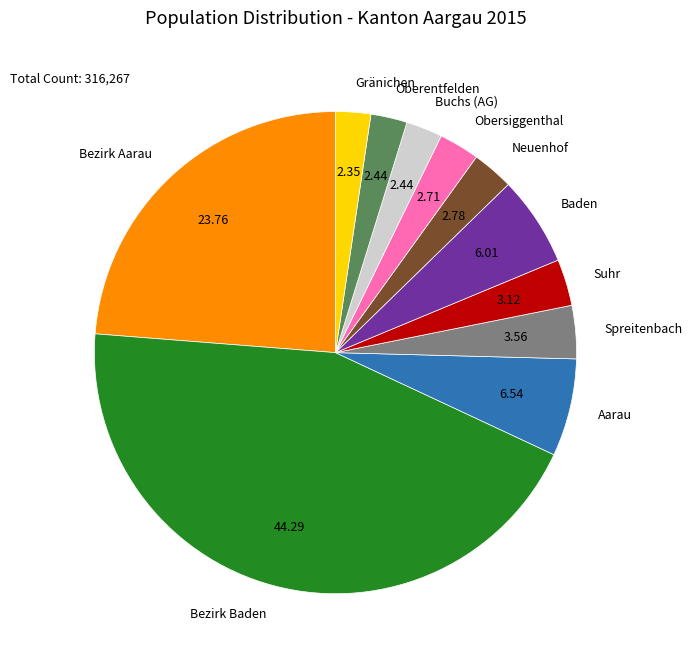

Is there a majority slice in this chart?

No